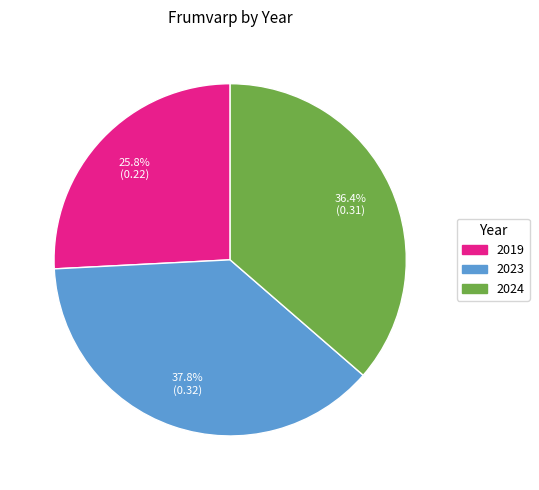

Combined, do 2019 and 2023 account for over 50%?

Yes